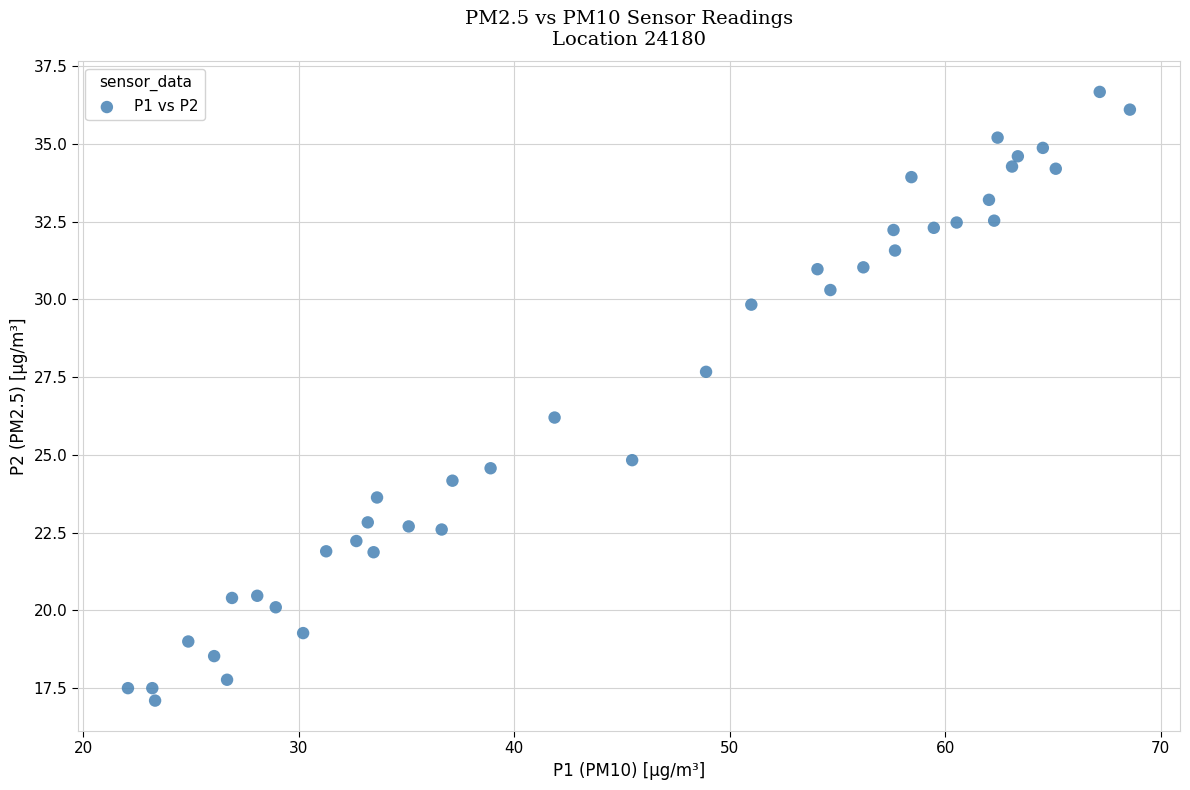

What is the range of X values (max minus min)?

46.5